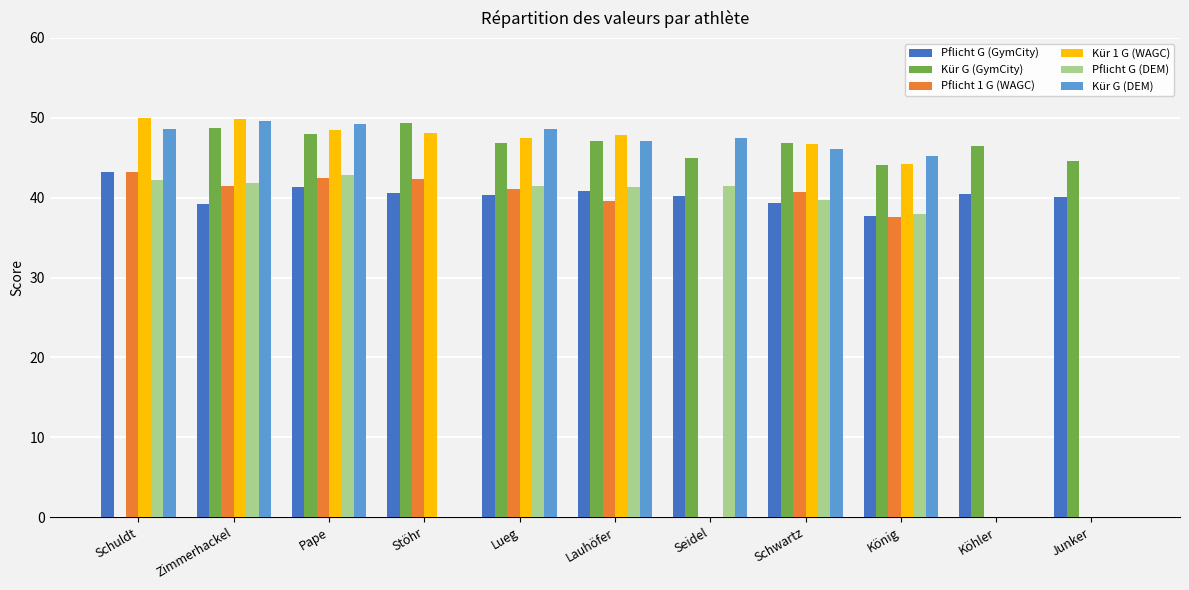

Which category has the highest value in the Pflicht 1 G (WAGC) series?

Schuldt